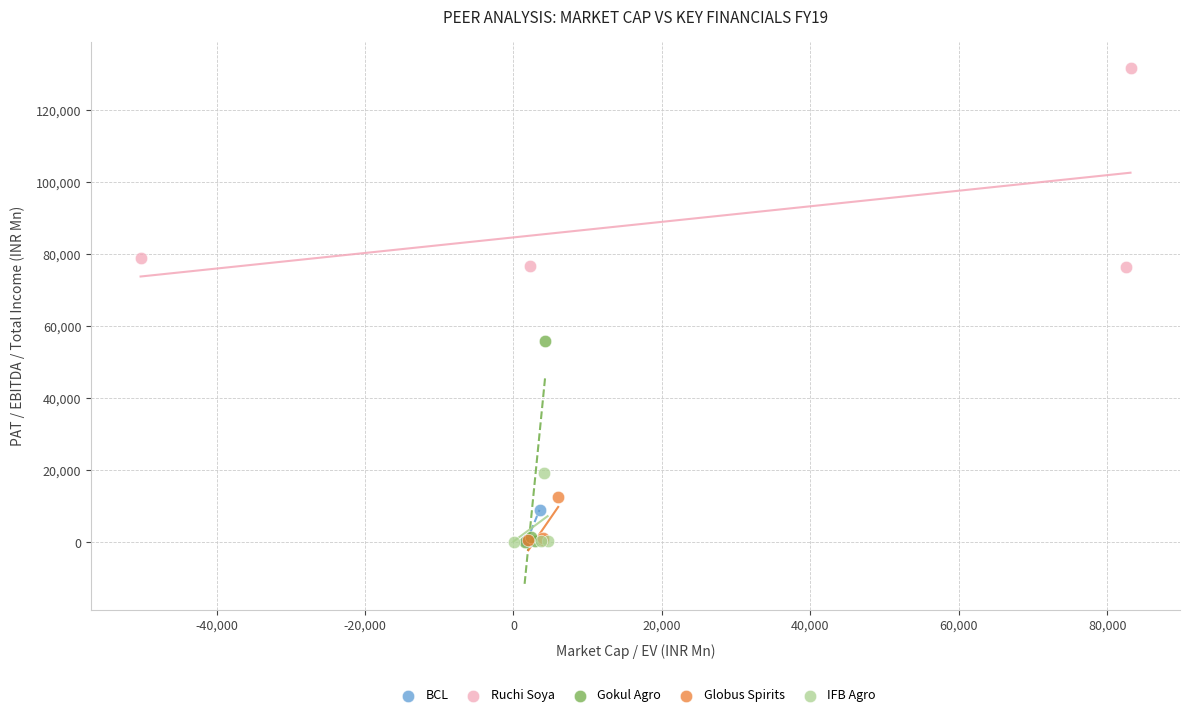

Which series reaches the maximum Y coordinate?

Ruchi Soya